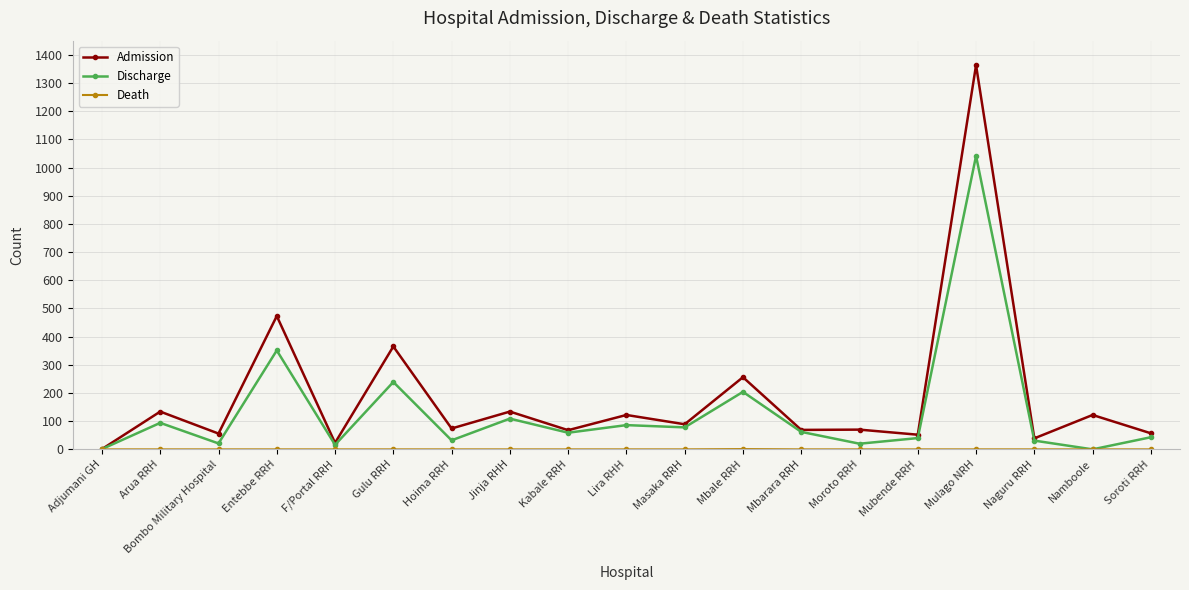

What is the label of the 7th point from the right?

Mbarara RRH